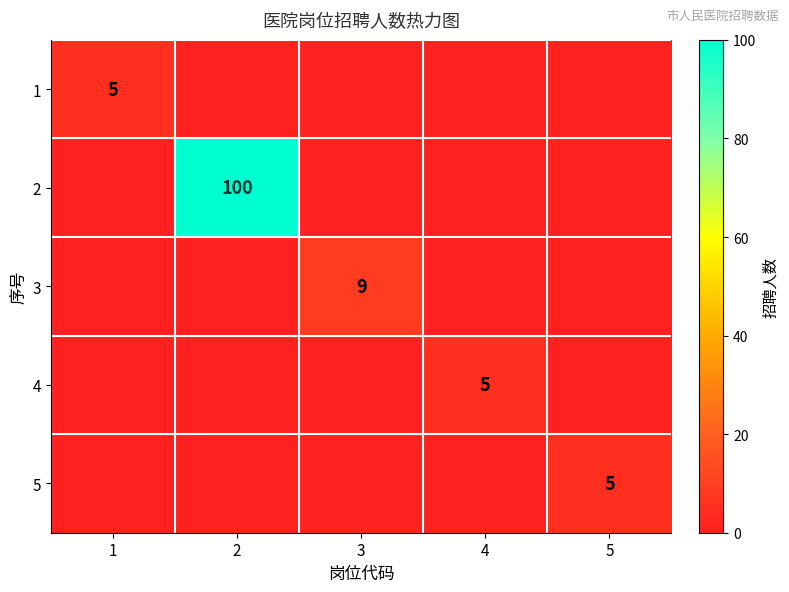

The value of 2 at 2 is 62. True or false?

False